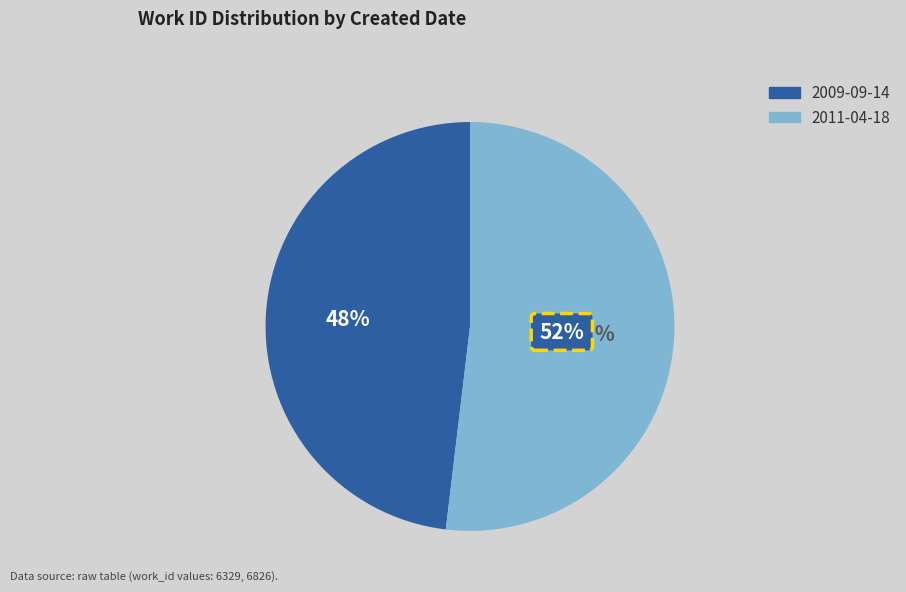

Combined, what portion of the pie is 2011-04-18 and 2009-09-14?

100.0%